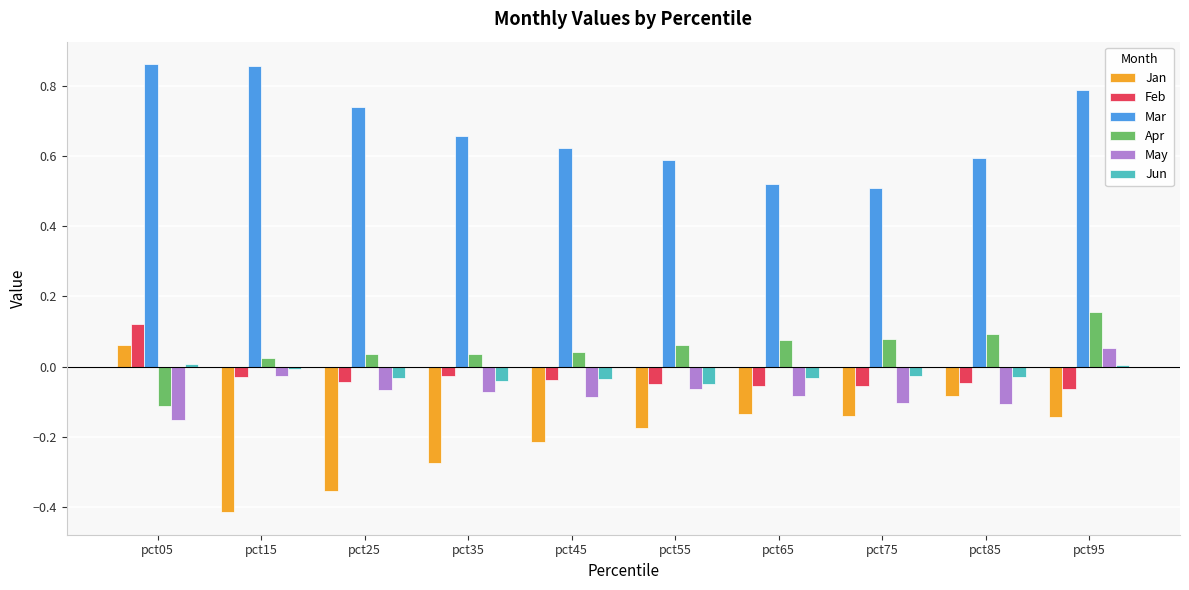

Which label corresponds to the smallest value in the chart?

pct15